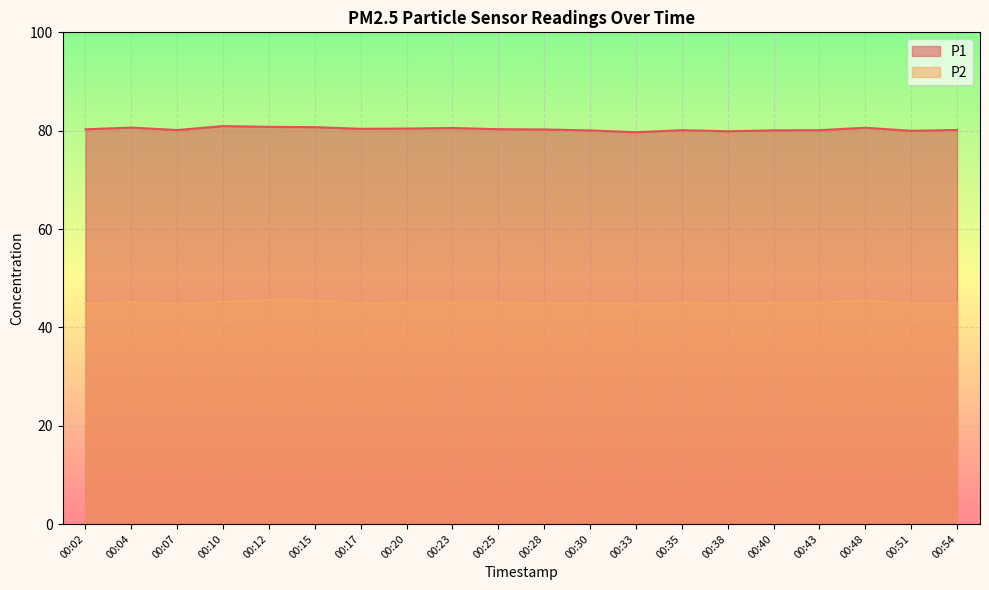

The P1 series shows 80.9 at 00:10. True or false?

True